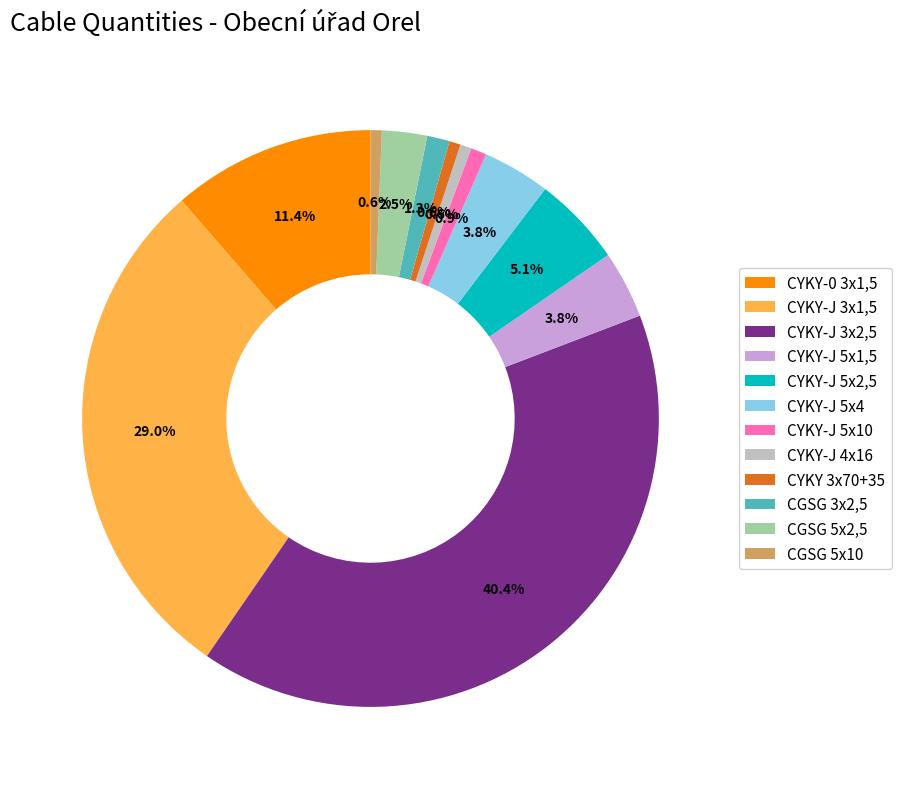

What is the ratio of the value at CYKY-J 5x1,5 to the value at CYKY-0 3x1,5?

0.3